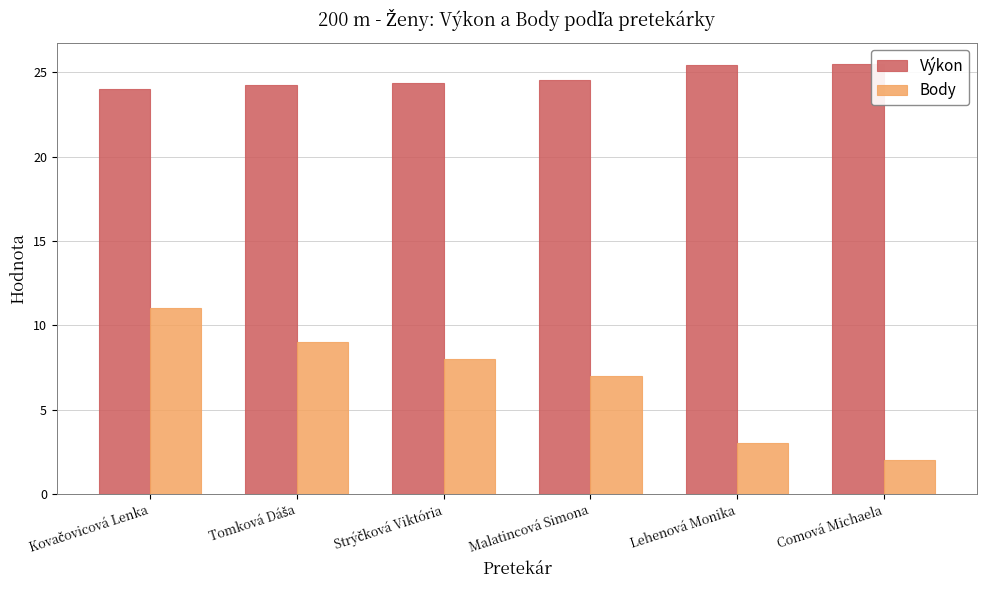

The value of Výkon at Comová Michaela is 10.6. True or false?

False